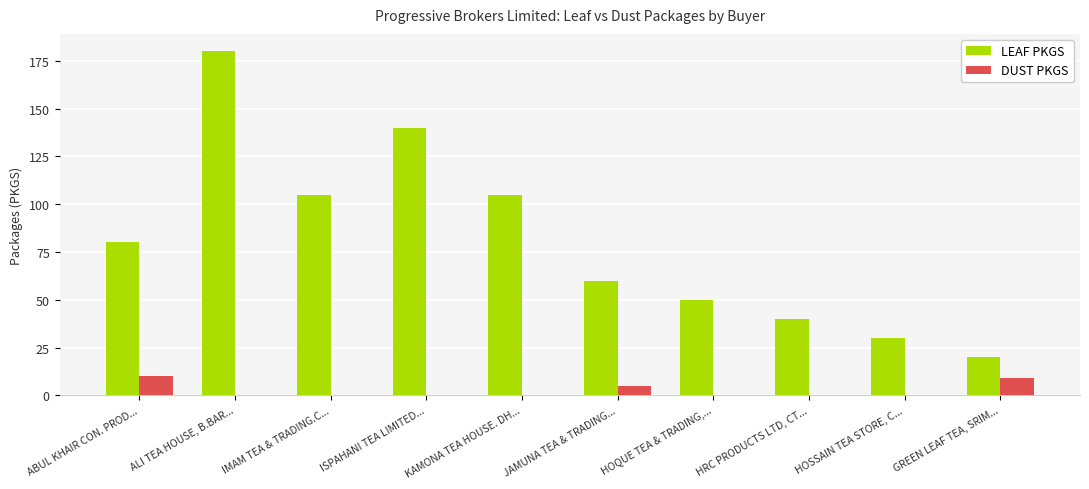

At which label does LEAF PKGS reach its peak?

ALI TEA HOUSE, B.BAR...